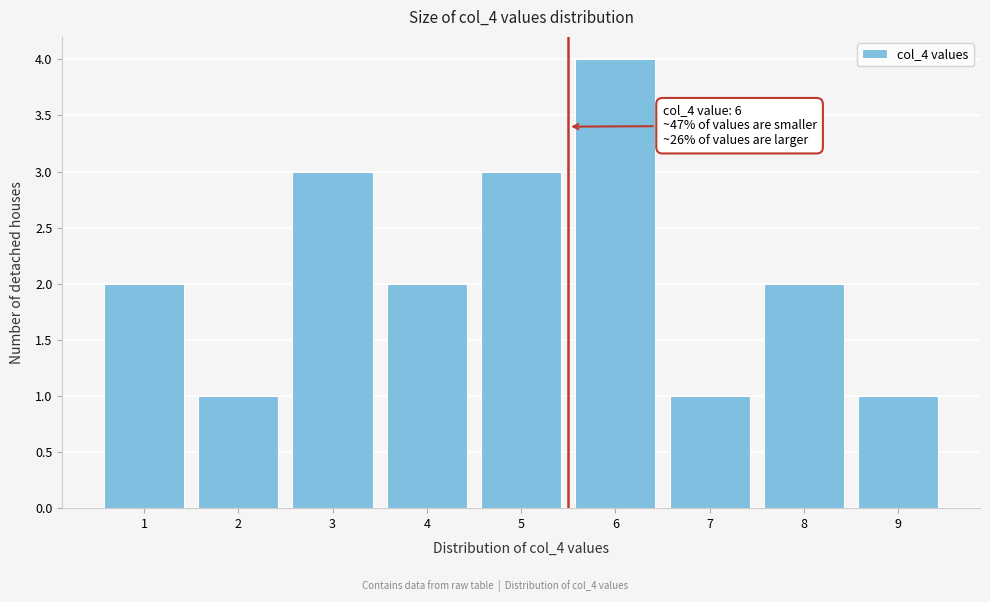

Reading left to right, list all the values displayed in this chart.

1=2	2=1	3=3	4=2	5=3	6=4	7=1	8=2	9=1